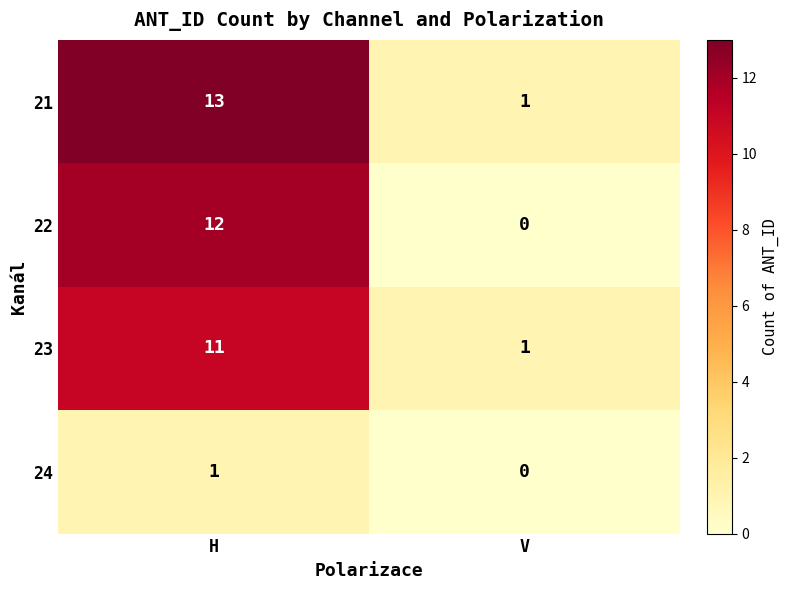

What is the difference between the maximum and minimum values in the 21 series?

12